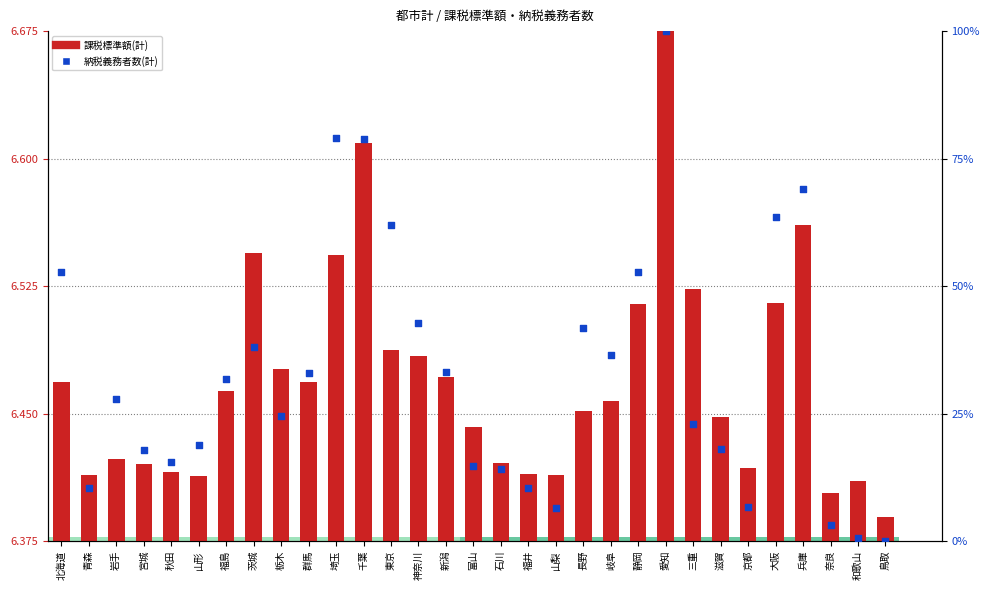

At which category is the sum across all series the highest?

愛知